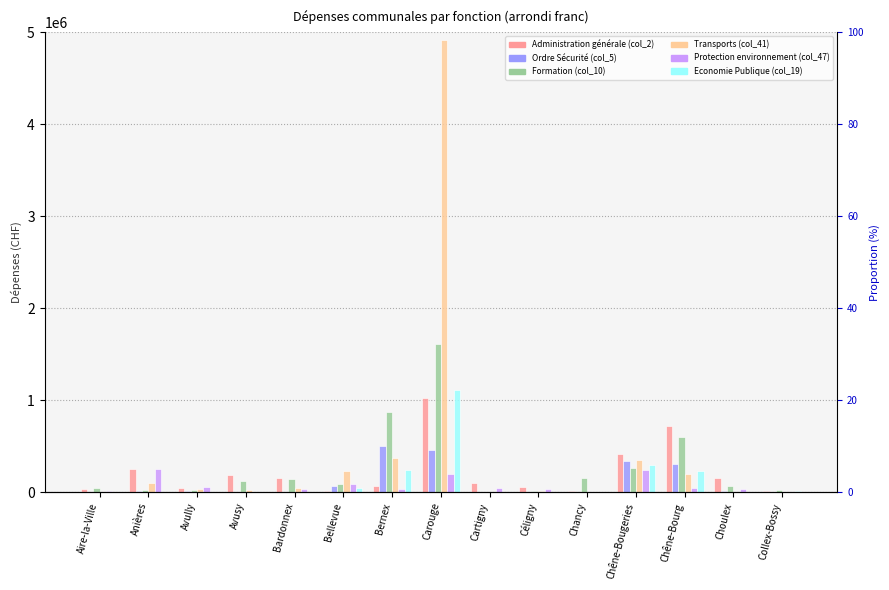

How many bars are there in total?

90